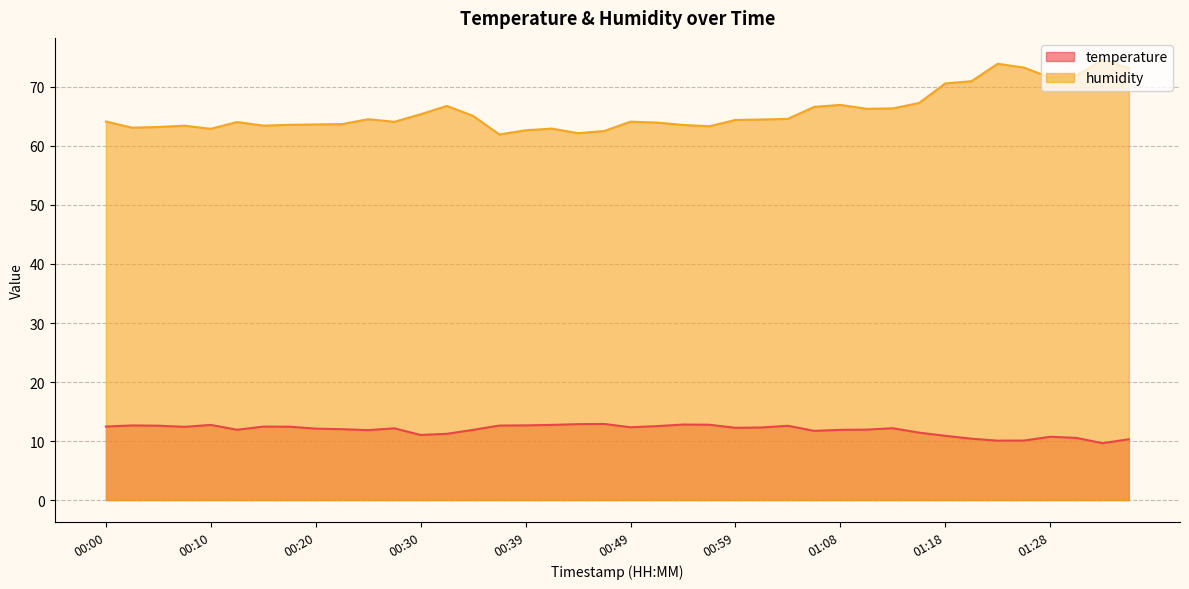

Which series has the largest total across all categories?

humidity